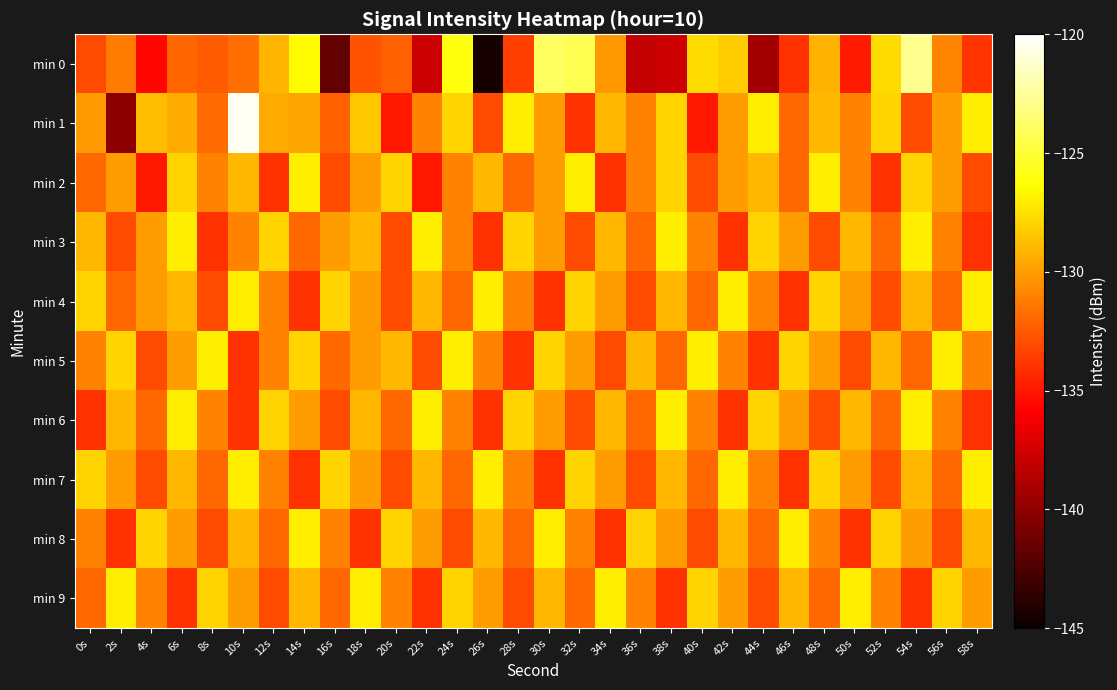

At which category is the sum across all series the highest?

54s